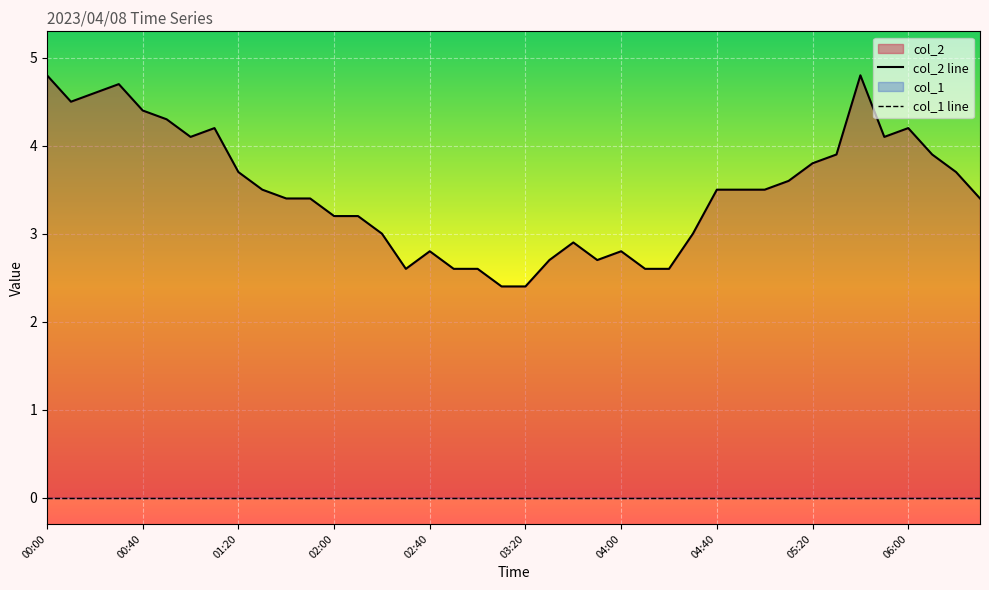

What is the spread (max minus min) of values at 38?

3.7